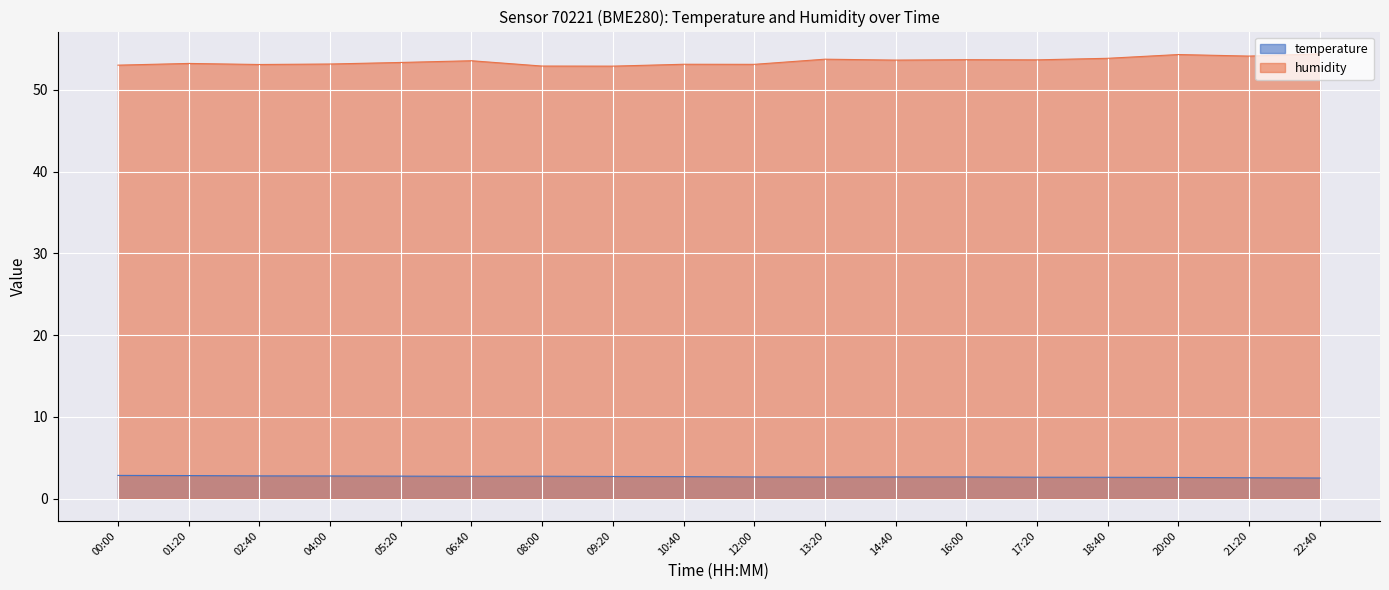

How many interior local valleys does the humidity series have?

6